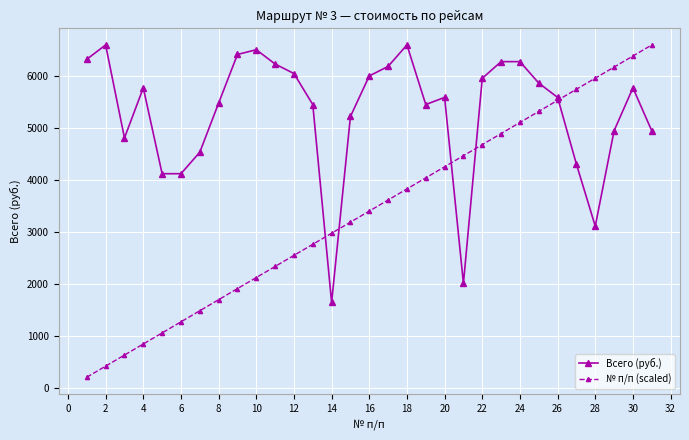

What is the difference between the maximum and minimum values in the Всего (руб.) series?

4950.0